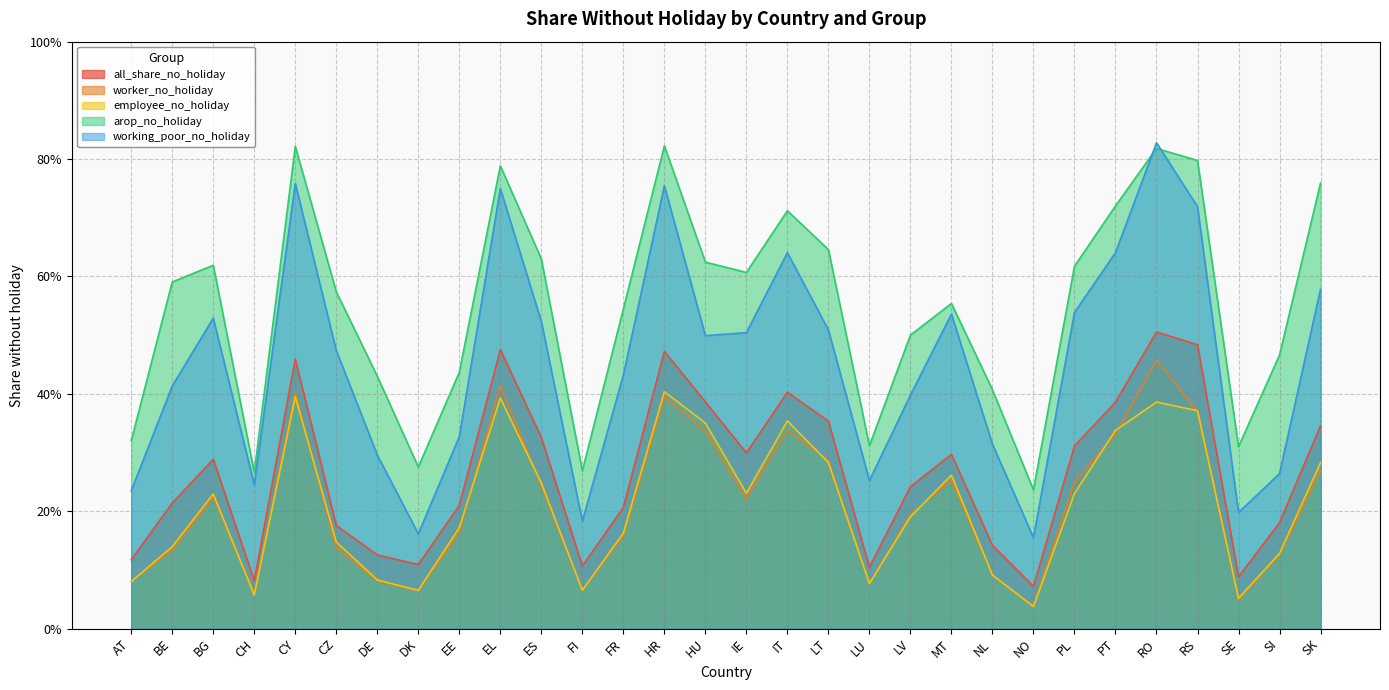

Where is the first local maximum for working_poor_no_holiday?

BG